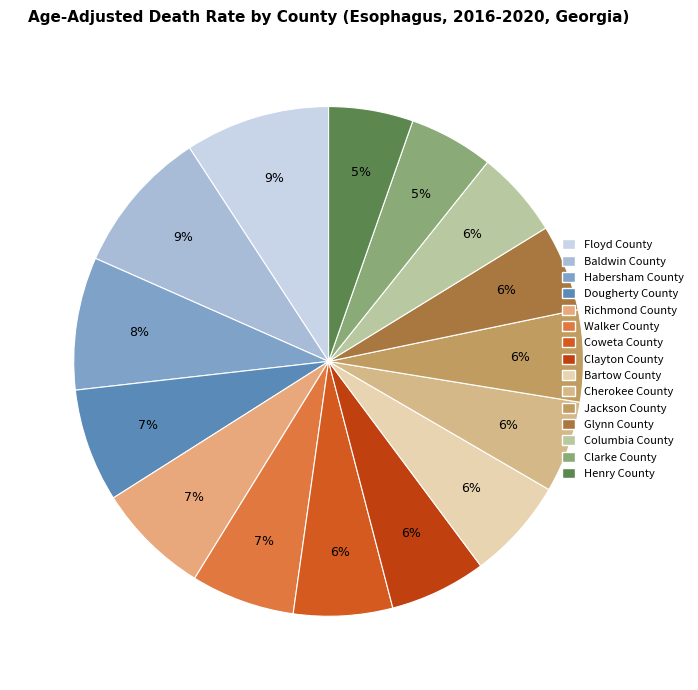

What is the total percentage of Baldwin County and Jackson County?

15.0%